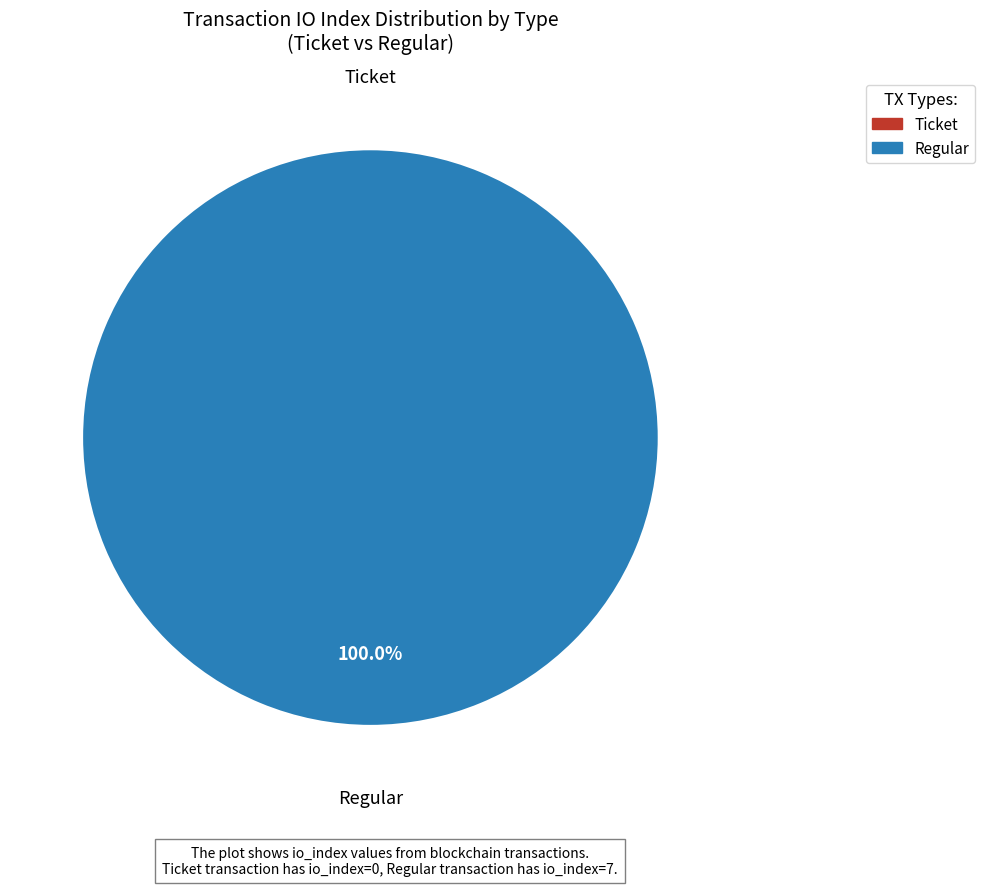

Is the sum of Regular and Ticket greater than half?

Yes